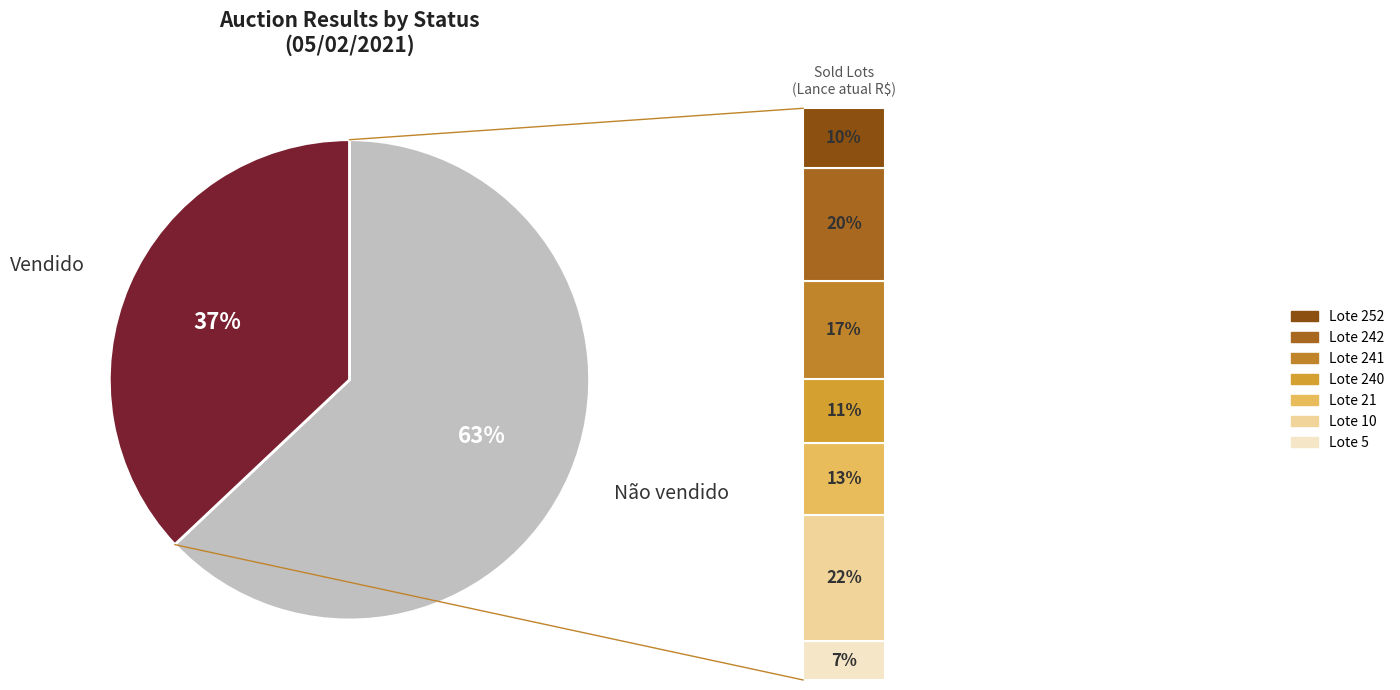

Which category has the smallest portion of the pie?

Vendido